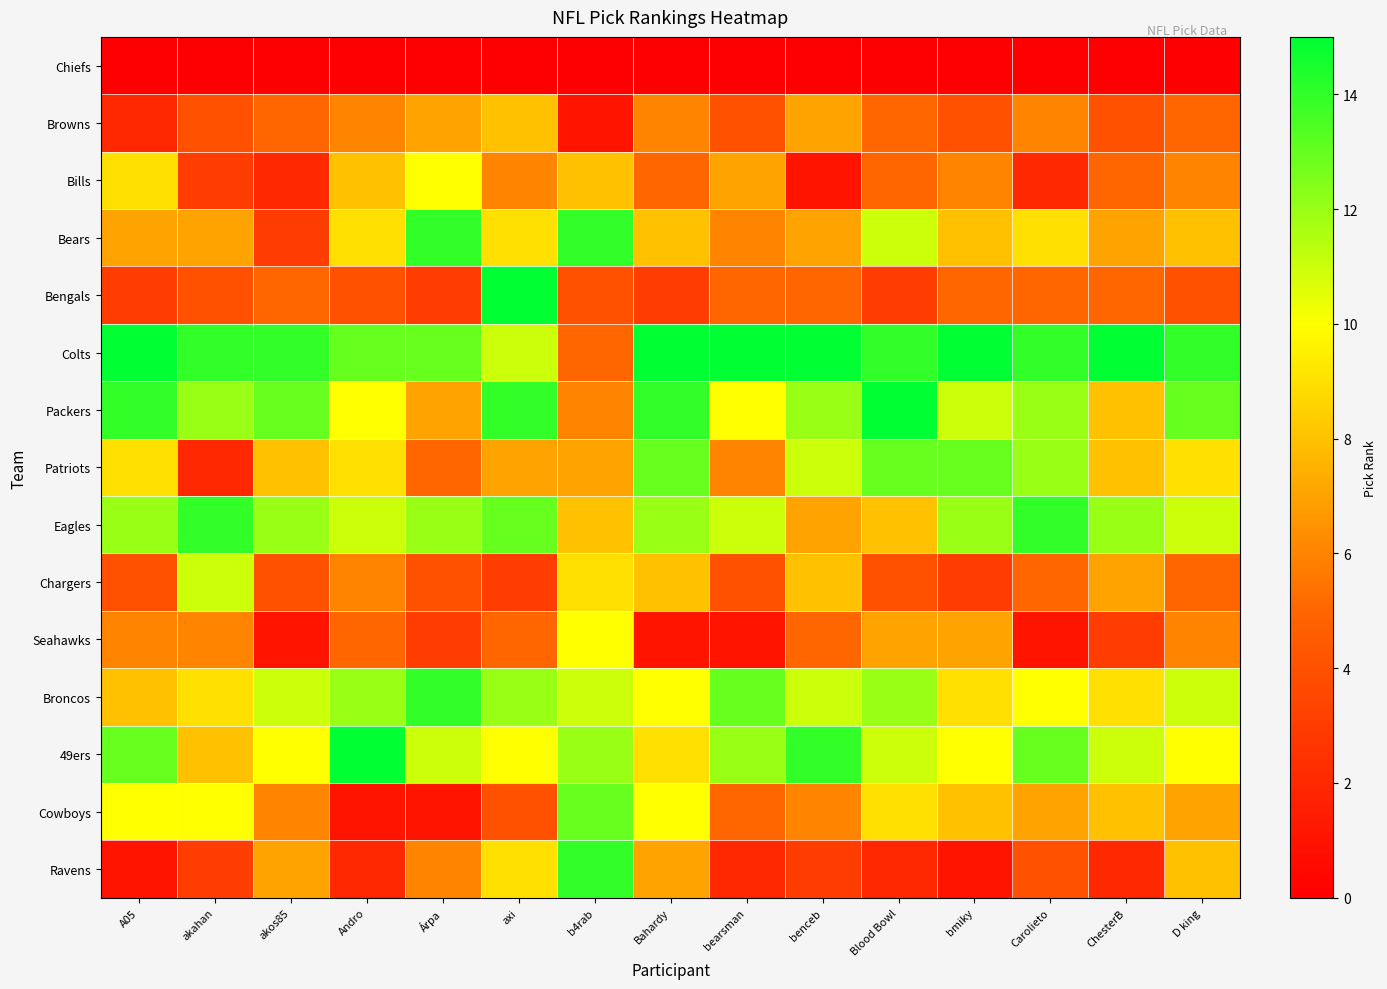

Reading left to right, transcribe all the data shown in this chart.

Chiefs: A05=0	akahan=0	akos85=0	Andro=0	Árpa=0	axi=0	b4rab=0	Bahardy=0	bearsman=0	benceb=0	Blood Bowl=0	bmiky=0	Carolieto=0	ChesterB=0	D king=0
Browns: A05=2	akahan=4	akos85=5	Andro=6	Árpa=7	axi=8	b4rab=1	Bahardy=6	bearsman=4	benceb=7	Blood Bowl=5	bmiky=4	Carolieto=6	ChesterB=4	D king=5
Bills: A05=9	akahan=3	akos85=2	Andro=8	Árpa=10	axi=6	b4rab=8	Bahardy=5	bearsman=7	benceb=1	Blood Bowl=5	bmiky=6	Carolieto=2	ChesterB=5	D king=6
Bears: A05=7	akahan=7	akos85=3	Andro=9	Árpa=14	axi=9	b4rab=14	Bahardy=8	bearsman=6	benceb=7	Blood Bowl=11	bmiky=8	Carolieto=9	ChesterB=7	D king=8
Bengals: A05=3	akahan=4	akos85=5	Andro=4	Árpa=3	axi=15	b4rab=4	Bahardy=3	bearsman=5	benceb=5	Blood Bowl=3	bmiky=5	Carolieto=5	ChesterB=5	D king=4
Colts: A05=15	akahan=14	akos85=14	Andro=13	Árpa=13	axi=11	b4rab=5	Bahardy=15	bearsman=15	benceb=15	Blood Bowl=14	bmiky=15	Carolieto=14	ChesterB=15	D king=14
Packers: A05=14	akahan=12	akos85=13	Andro=10	Árpa=7	axi=14	b4rab=6	Bahardy=14	bearsman=10	benceb=12	Blood Bowl=15	bmiky=11	Carolieto=12	ChesterB=8	D king=13
Patriots: A05=9	akahan=2	akos85=8	Andro=9	Árpa=5	axi=7	b4rab=7	Bahardy=13	bearsman=6	benceb=11	Blood Bowl=13	bmiky=13	Carolieto=12	ChesterB=8	D king=9
Eagles: A05=12	akahan=14	akos85=12	Andro=11	Árpa=12	axi=13	b4rab=8	Bahardy=12	bearsman=11	benceb=7	Blood Bowl=8	bmiky=12	Carolieto=14	ChesterB=12	D king=11
Chargers: A05=4	akahan=11	akos85=4	Andro=6	Árpa=4	axi=3	b4rab=9	Bahardy=8	bearsman=4	benceb=8	Blood Bowl=4	bmiky=3	Carolieto=5	ChesterB=7	D king=5
Seahawks: A05=6	akahan=6	akos85=1	Andro=5	Árpa=3	axi=5	b4rab=10	Bahardy=1	bearsman=1	benceb=5	Blood Bowl=7	bmiky=7	Carolieto=1	ChesterB=3	D king=6
Broncos: A05=8	akahan=9	akos85=11	Andro=12	Árpa=14	axi=12	b4rab=11	Bahardy=10	bearsman=13	benceb=11	Blood Bowl=12	bmiky=9	Carolieto=10	ChesterB=9	D king=11
49ers: A05=13	akahan=8	akos85=10	Andro=15	Árpa=11	axi=10	b4rab=12	Bahardy=9	bearsman=12	benceb=14	Blood Bowl=11	bmiky=10	Carolieto=13	ChesterB=11	D king=10
Cowboys: A05=10	akahan=10	akos85=6	Andro=1	Árpa=1	axi=4	b4rab=13	Bahardy=10	bearsman=5	benceb=6	Blood Bowl=9	bmiky=8	Carolieto=7	ChesterB=8	D king=7
Ravens: A05=1	akahan=3	akos85=7	Andro=2	Árpa=6	axi=9	b4rab=14	Bahardy=7	bearsman=2	benceb=3	Blood Bowl=2	bmiky=1	Carolieto=4	ChesterB=2	D king=8